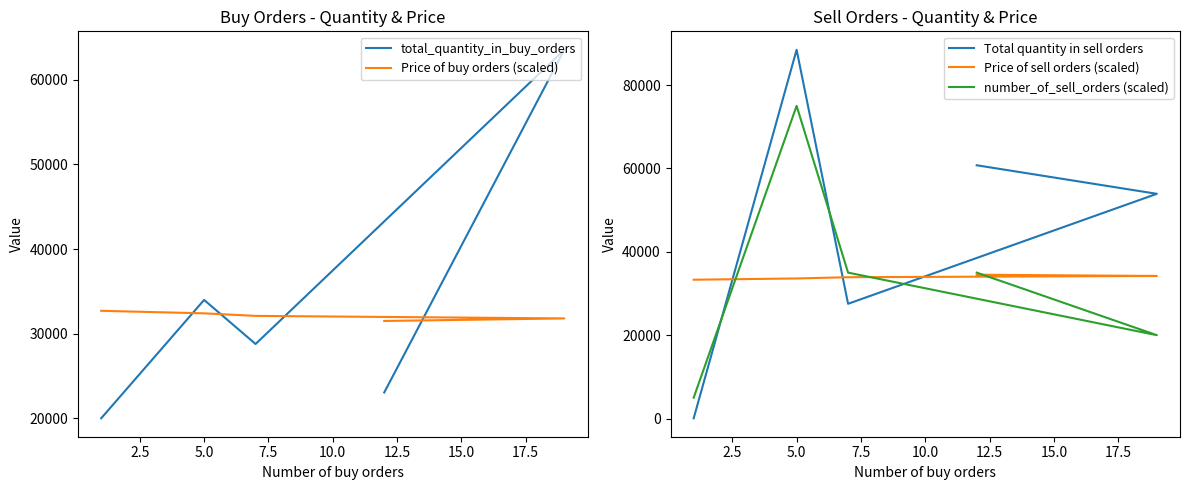

What are all the series names shown in the legend?

total_quantity_in_buy_orders, Price of buy orders (scaled), Total quantity in sell orders, Price of sell orders (scaled), number_of_sell_orders (scaled)